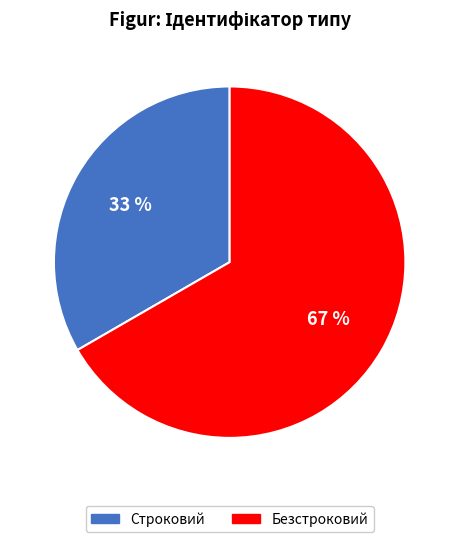

Is the sum of Безстроковий and Строковий greater than half?

Yes